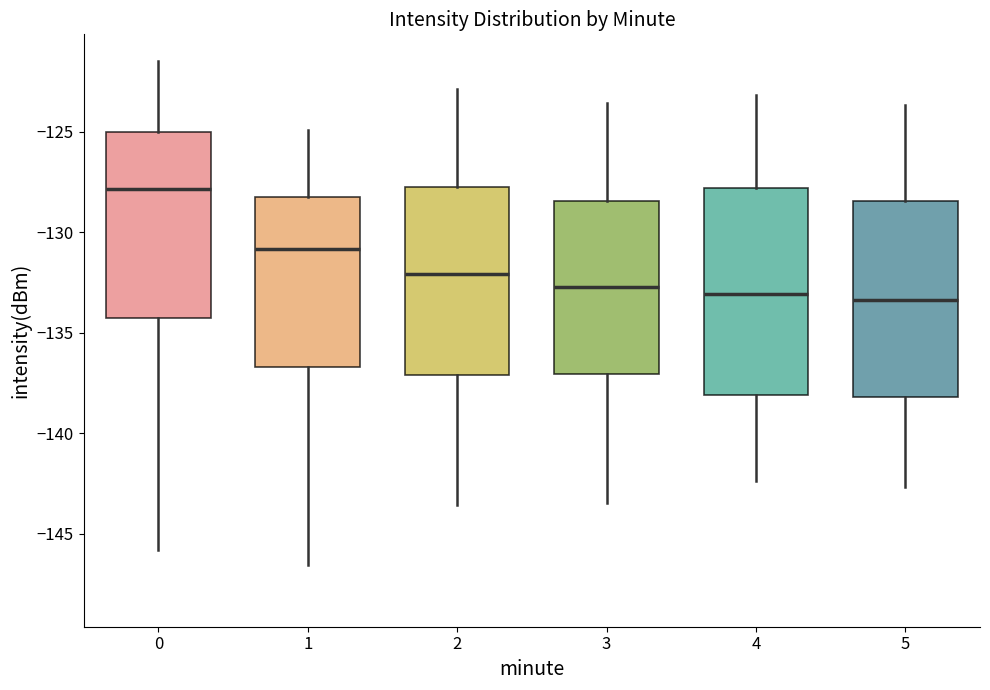

Where does the lower whisker of the box at x = 3 end on the y-axis? The values are not printed on the chart, so give them approximately, as read against the axis.

-143.5